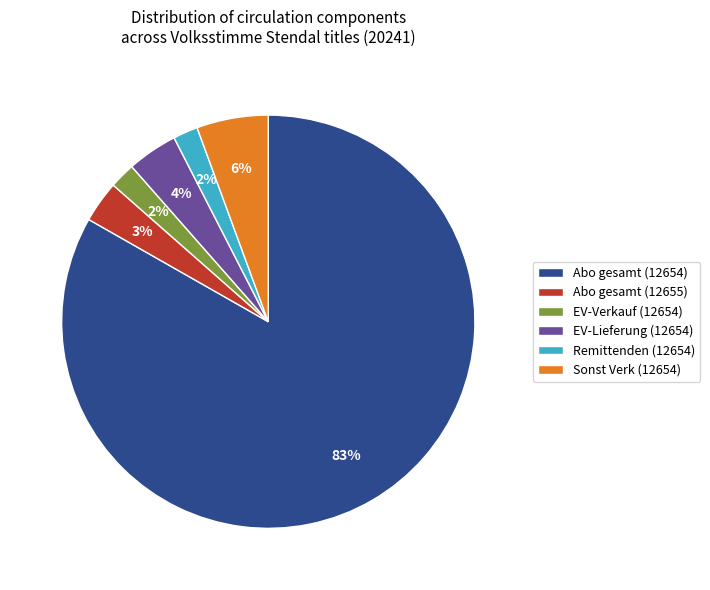

Do Abo gesamt (12654) and EV-Verkauf (12654) together represent more than half of the pie?

Yes